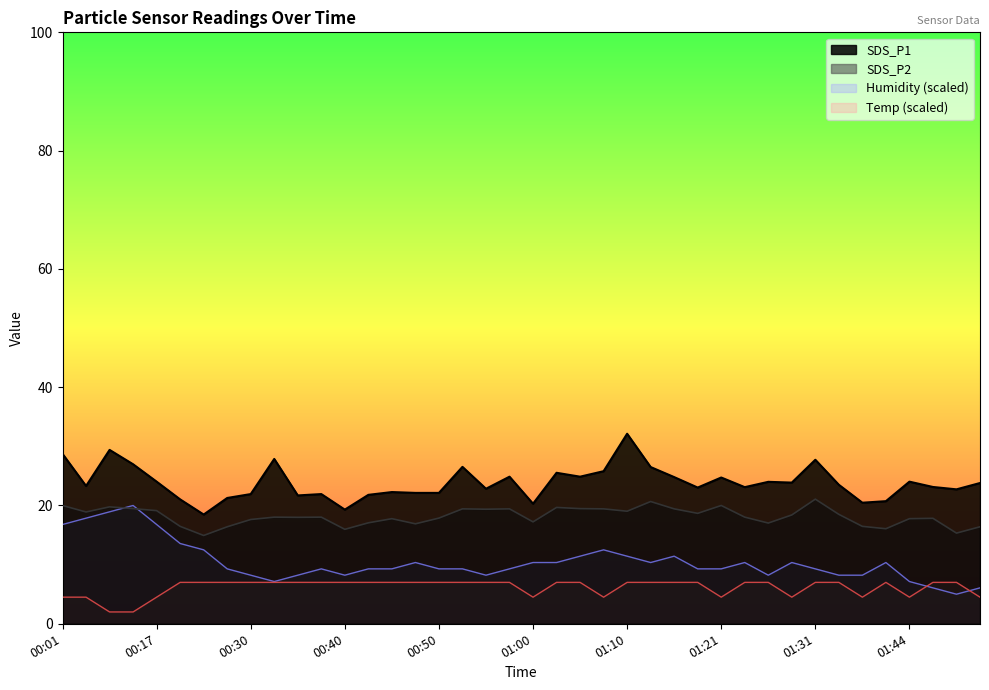

What are all the series names shown in the legend?

SDS_P1, SDS_P2, Humidity (scaled), Temp (scaled)